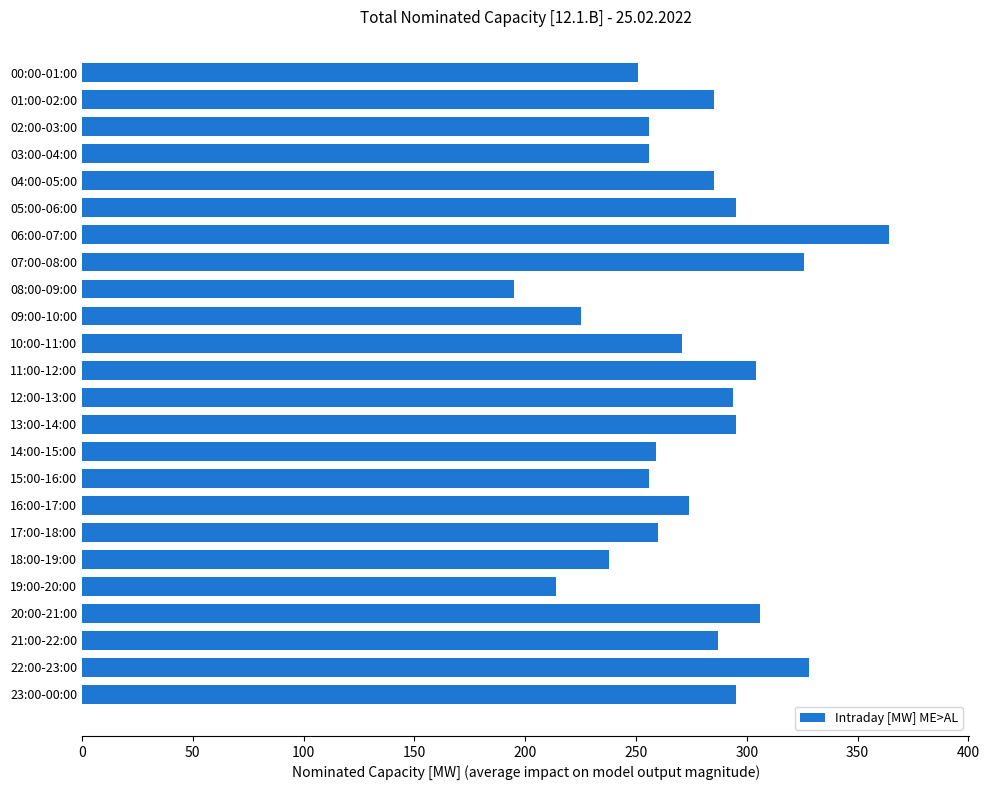

What value does the data have at 07:00-08:00?

326